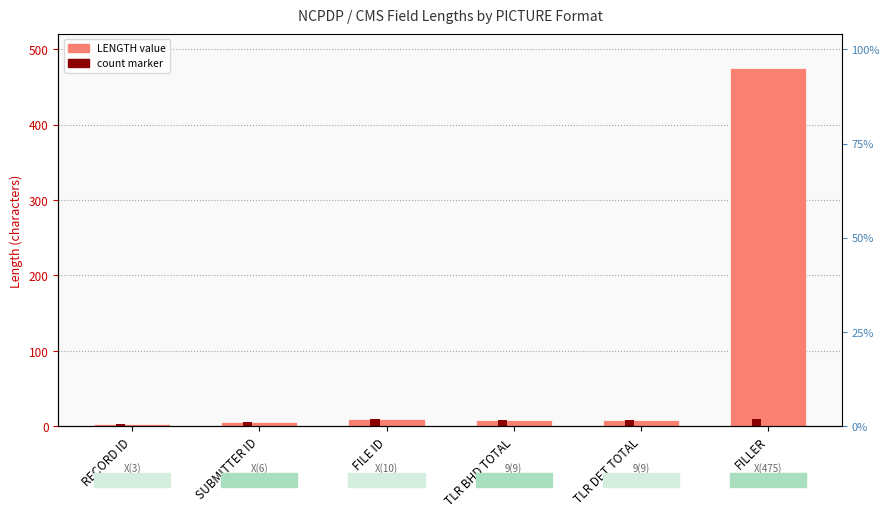

What is the value of the LENGTH bar at the 3rd from the left?

10